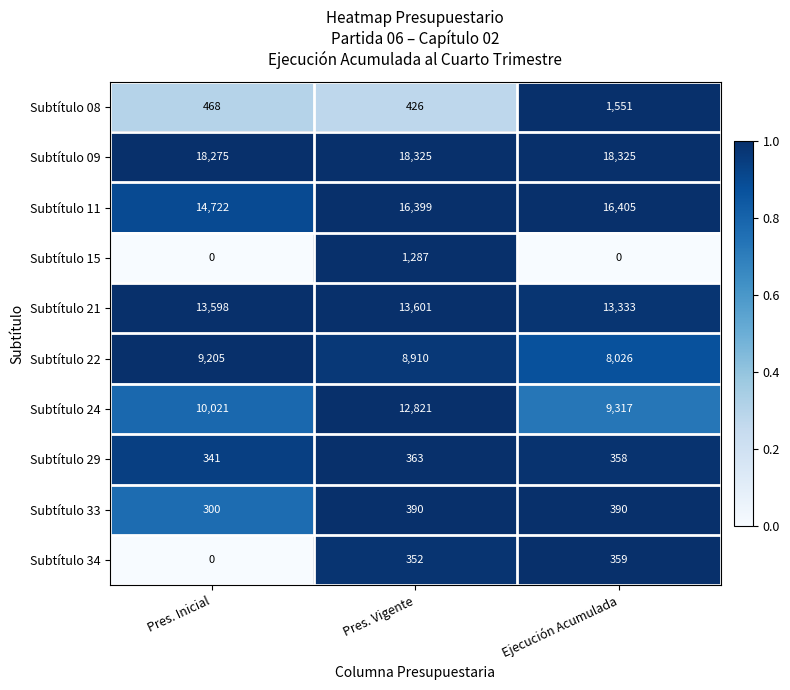

What is the difference between the second highest and minimum values in the Subtítulo 08 series?

42